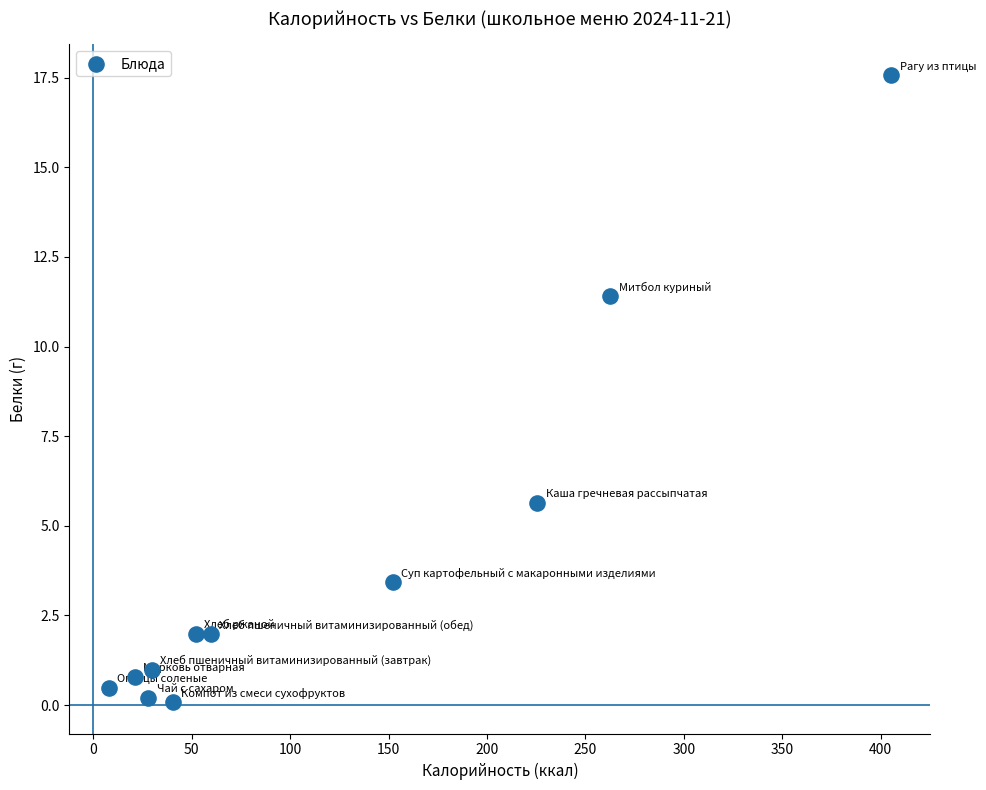

What is the average X value?

116.8